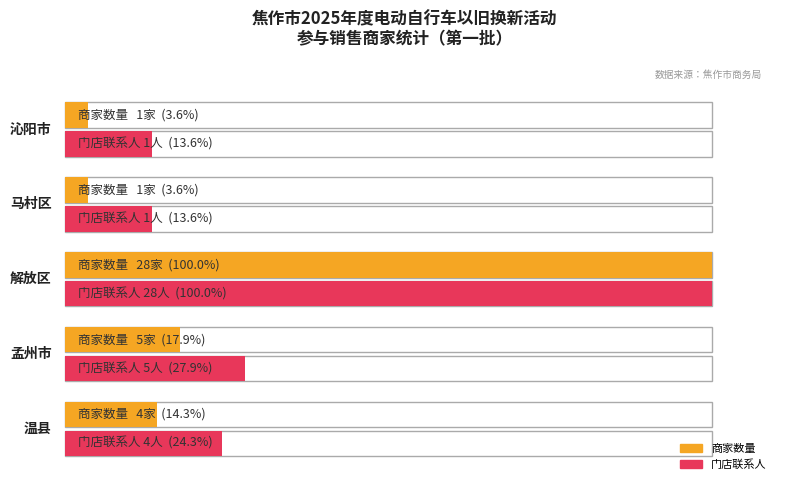

Which series has the largest total across all categories?

门店联系人